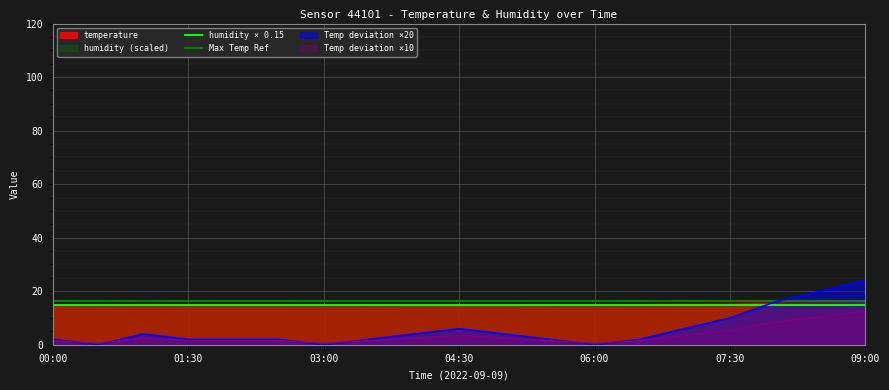

What is the label of the 16th point from the left?

07:30